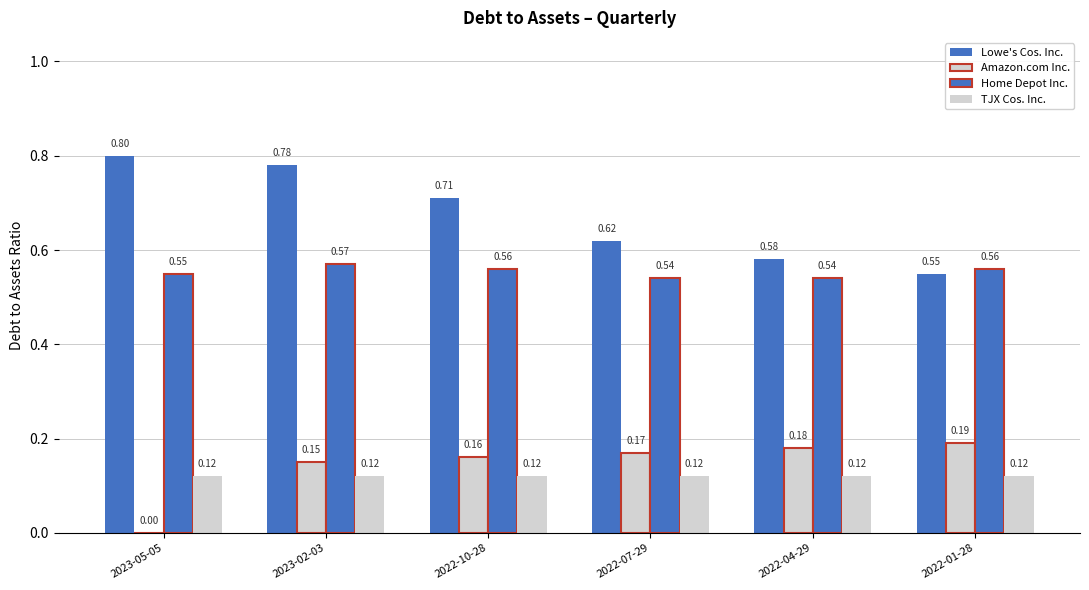

What is the label of the 1st bar from the left?

2023-05-05